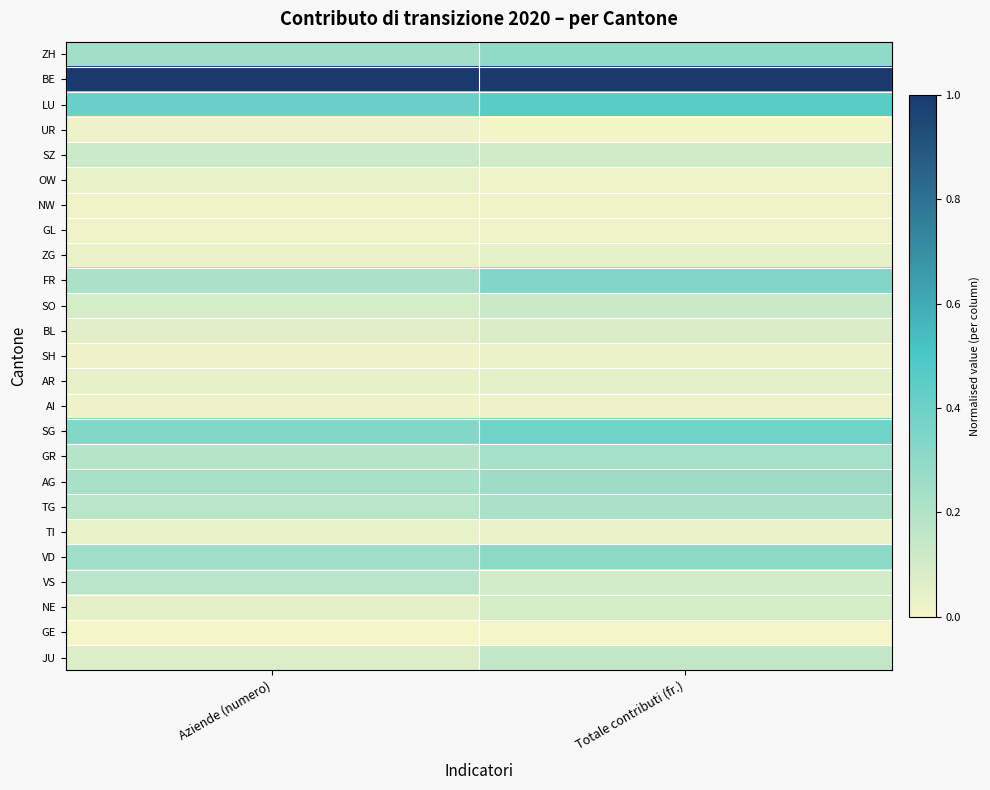

At how many categories does at least one series exceed 0?

2